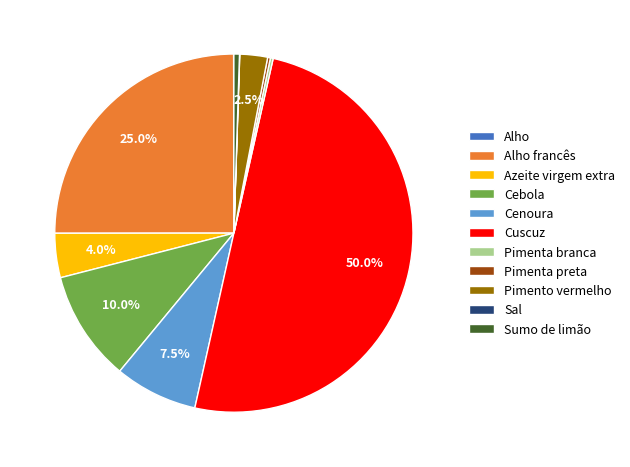

What is the largest slice in the pie chart?

Cuscuz